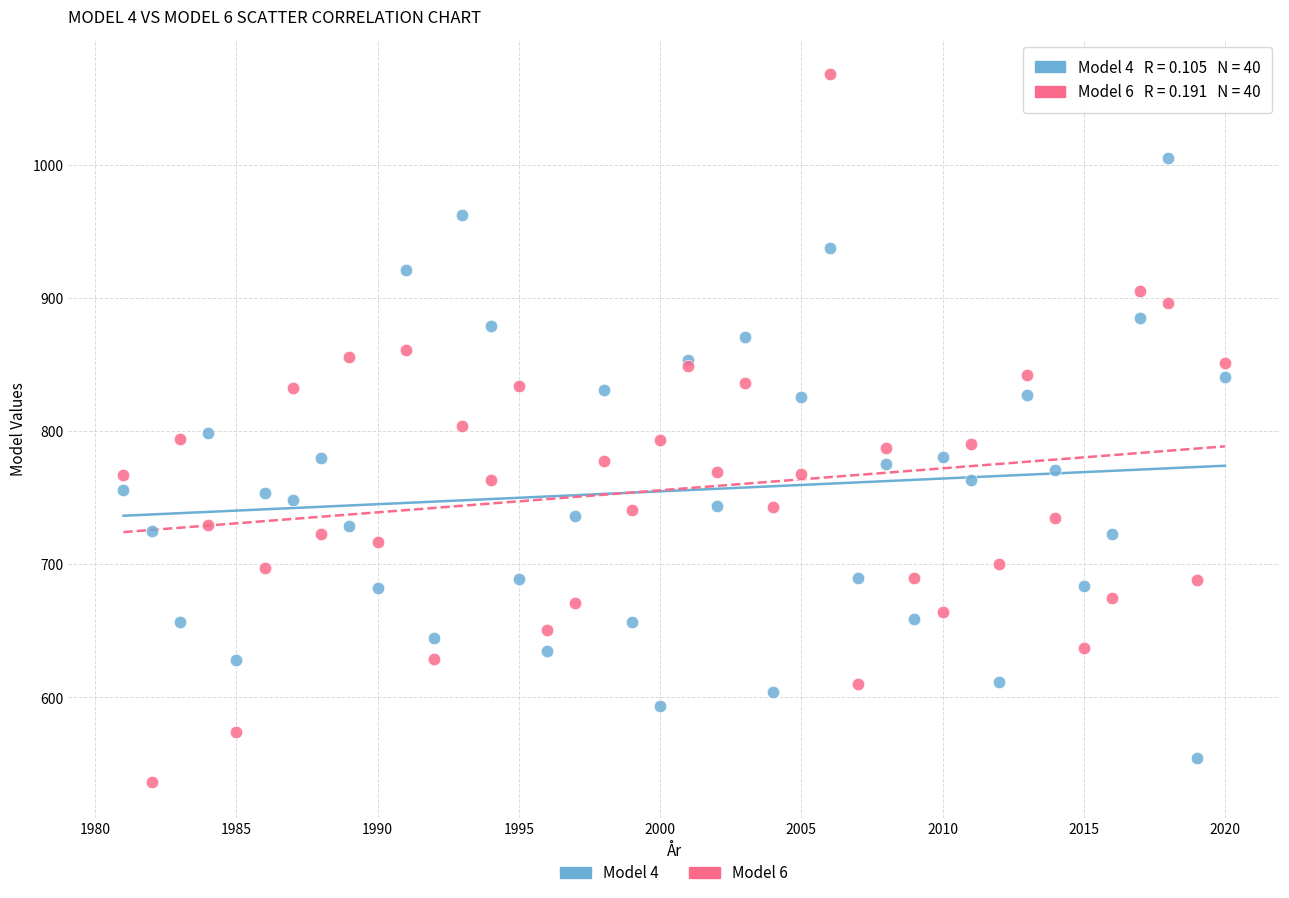

What is the X range (max minus min) for the scatter plot?

39.0